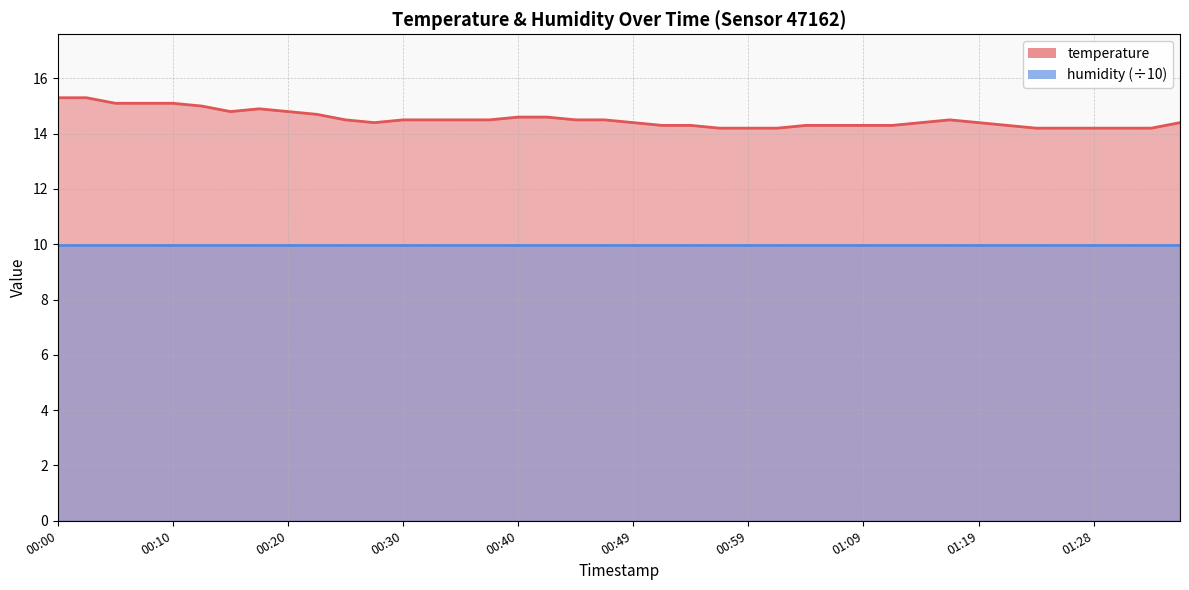

Rank the categories by value from highest to lowest.

00:00, 00:03, 00:05, 00:08, 00:10, 00:12, 00:17, 00:15, 00:20, 00:22, 00:40, 00:42, 00:25, 00:30, 00:32, 00:35, 00:37, 00:45, 00:47, 01:16, 00:27, 00:49, 01:14, 01:19, 01:36, 00:52, 00:54, 01:04, 01:06, 01:09, 01:11, 01:21, 00:57, 00:59, 01:02, 01:24, 01:26, 01:28, 01:31, 01:33